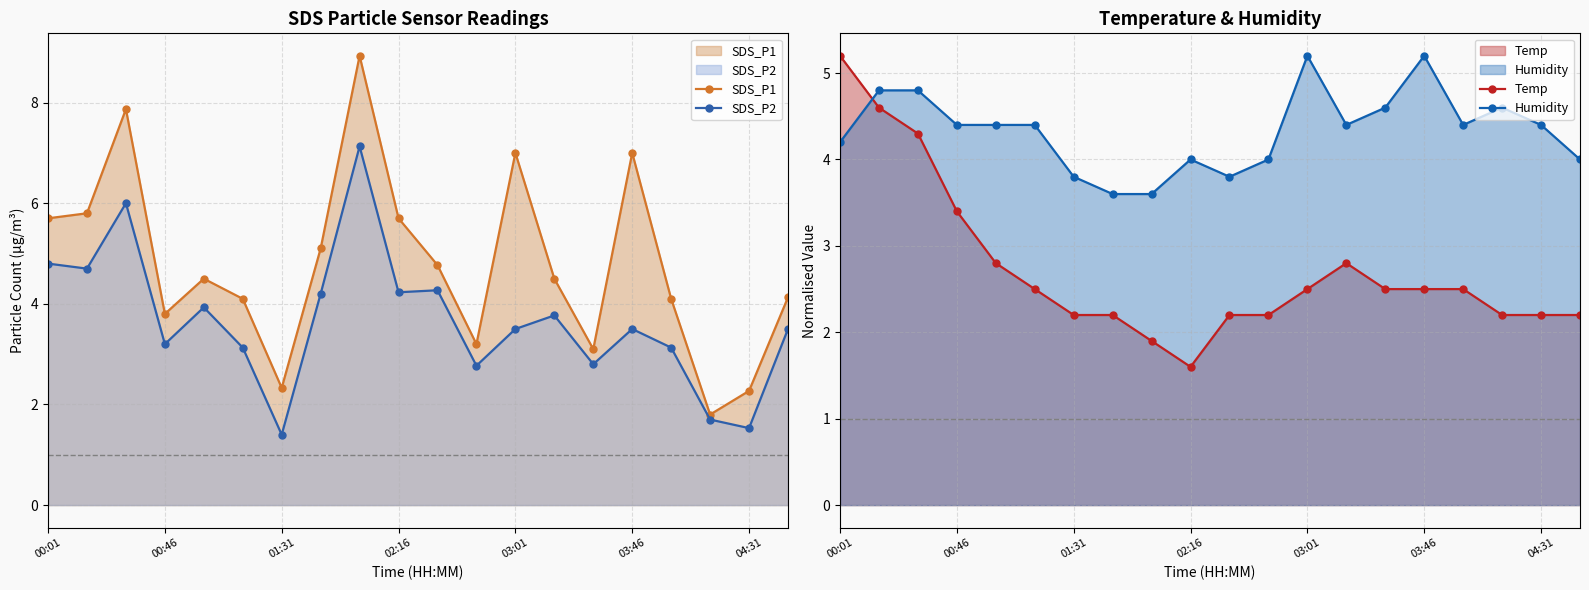

Rank the series by their maximum value, from lowest to highest.

Humidity, Temp, SDS_P2, SDS_P1